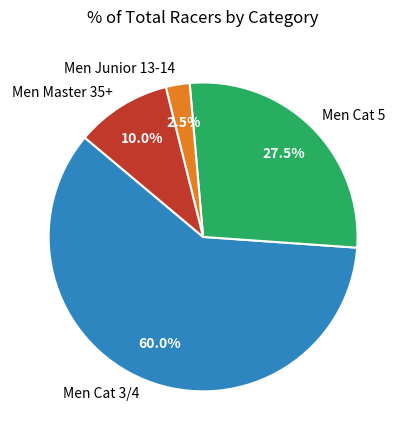

How many slices are in this pie chart?

4